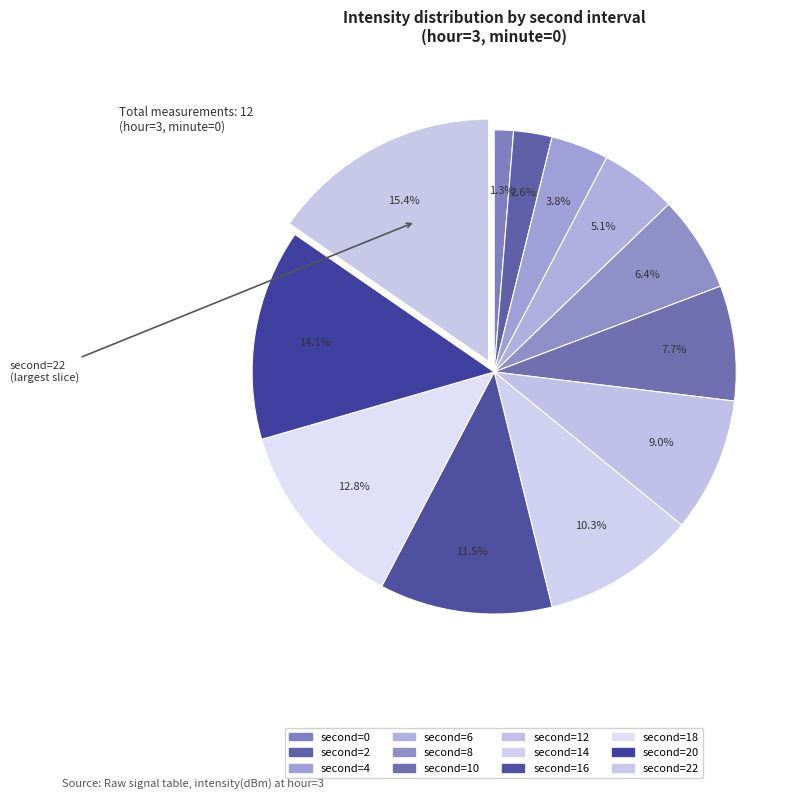

Rank the categories by value from highest to lowest.

22, 20, 18, 16, 14, 12, 10, 8, 6, 4, 2, 0